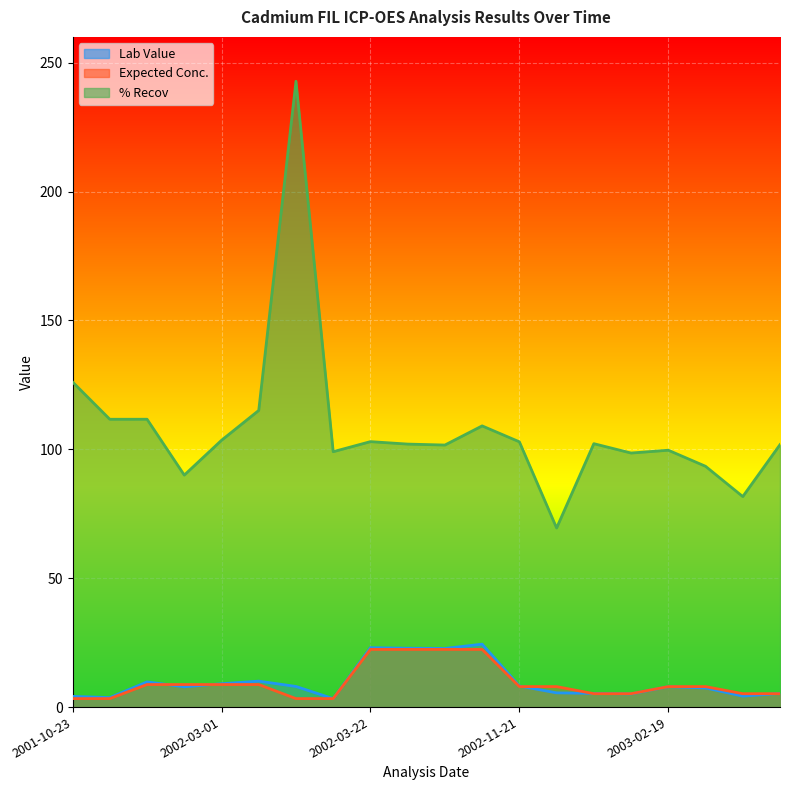

What is the difference between the maximum and minimum values in the Expected Conc. series?

19.1